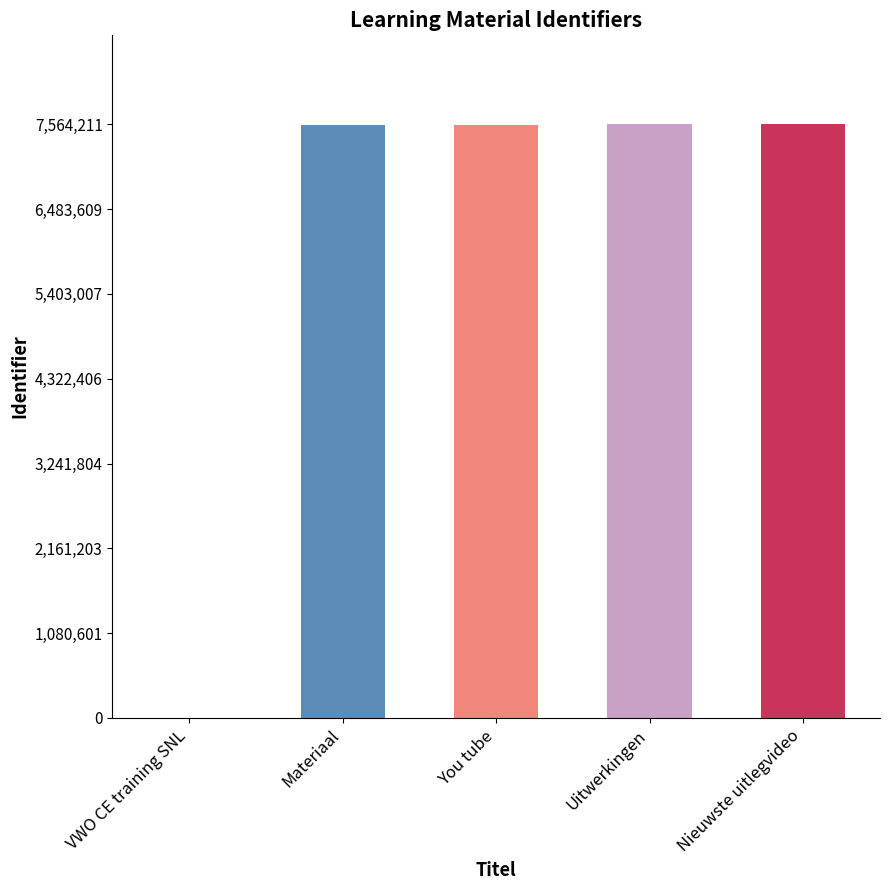

Count the number of categories in the chart.

5